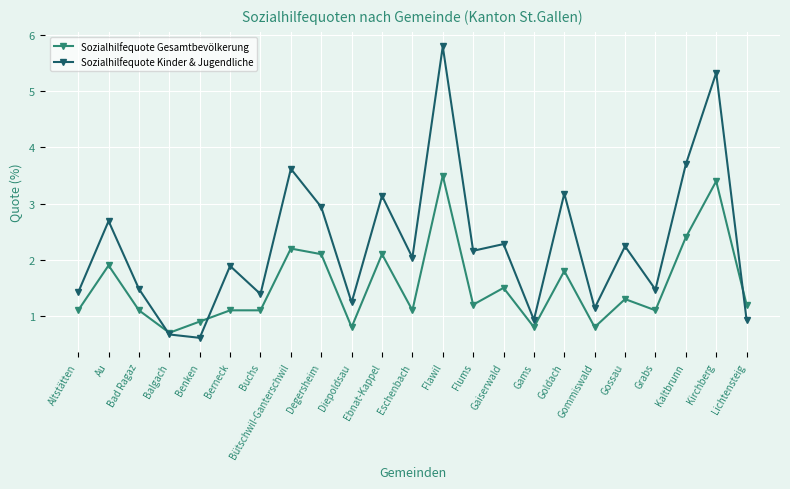

What is the lowest value of the Sozialhilfequote Gesamtbevölkerung series?

0.7